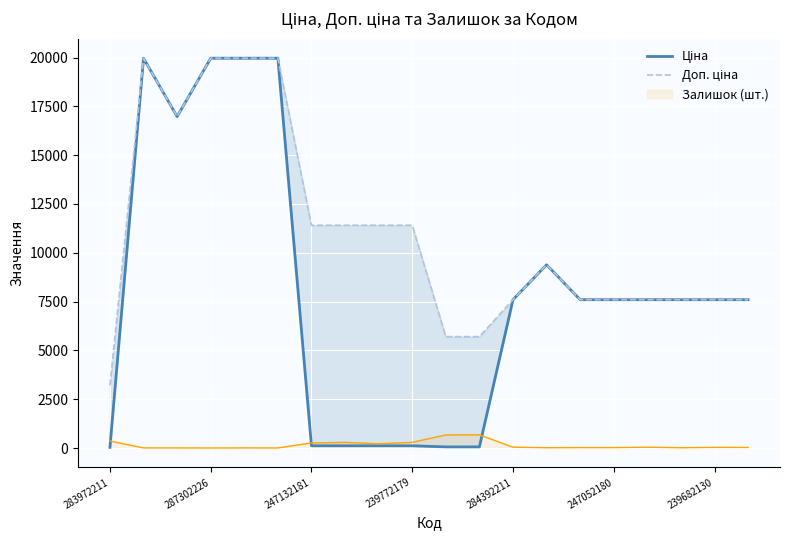

What is the difference between the Доп. ціна values at 14 and 13?

1787.4